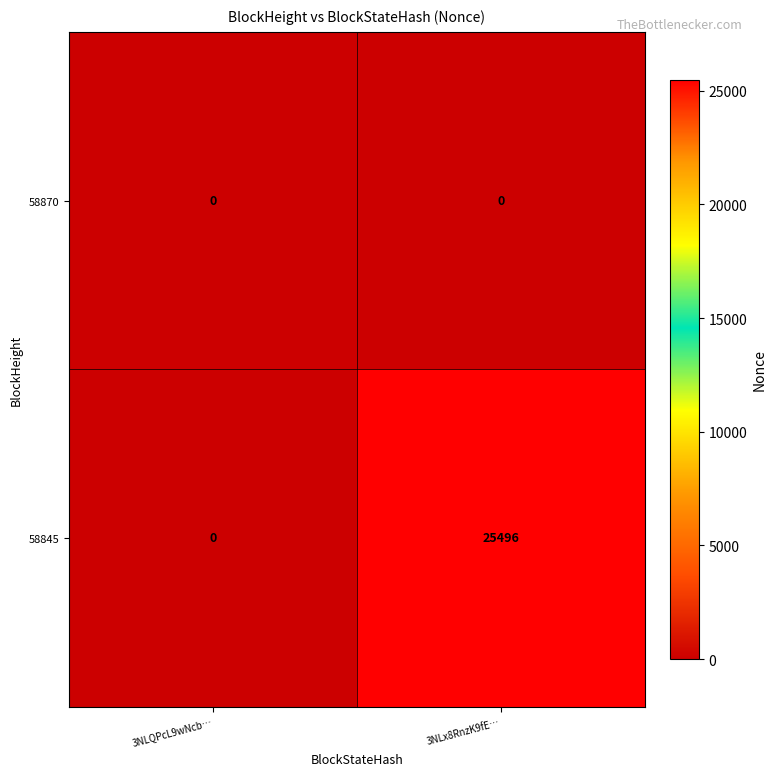

At which category is the sum across all series the highest?

3NLx8RnzK9fE…